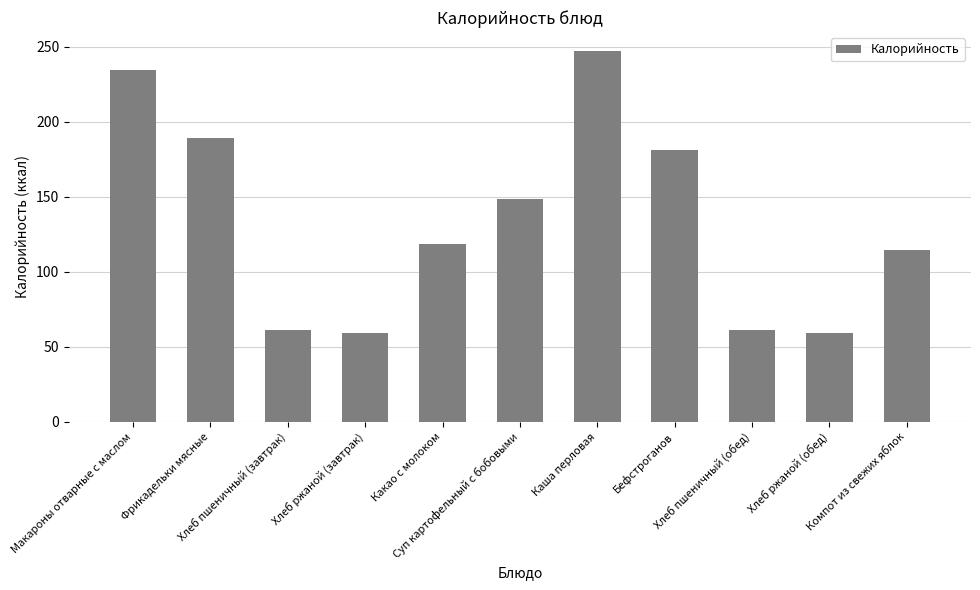

What is the sum of all values?

1475.6